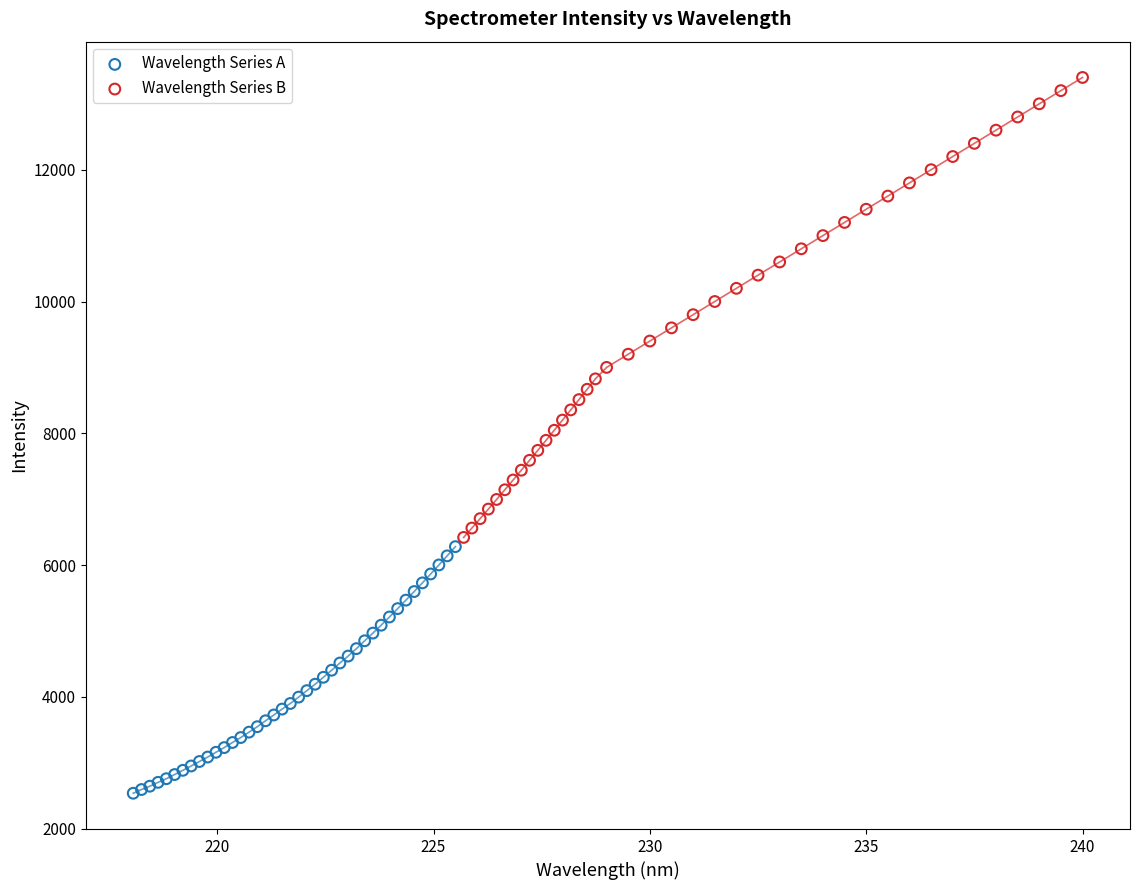

Which series reaches the maximum Y coordinate?

Wavelength Series B